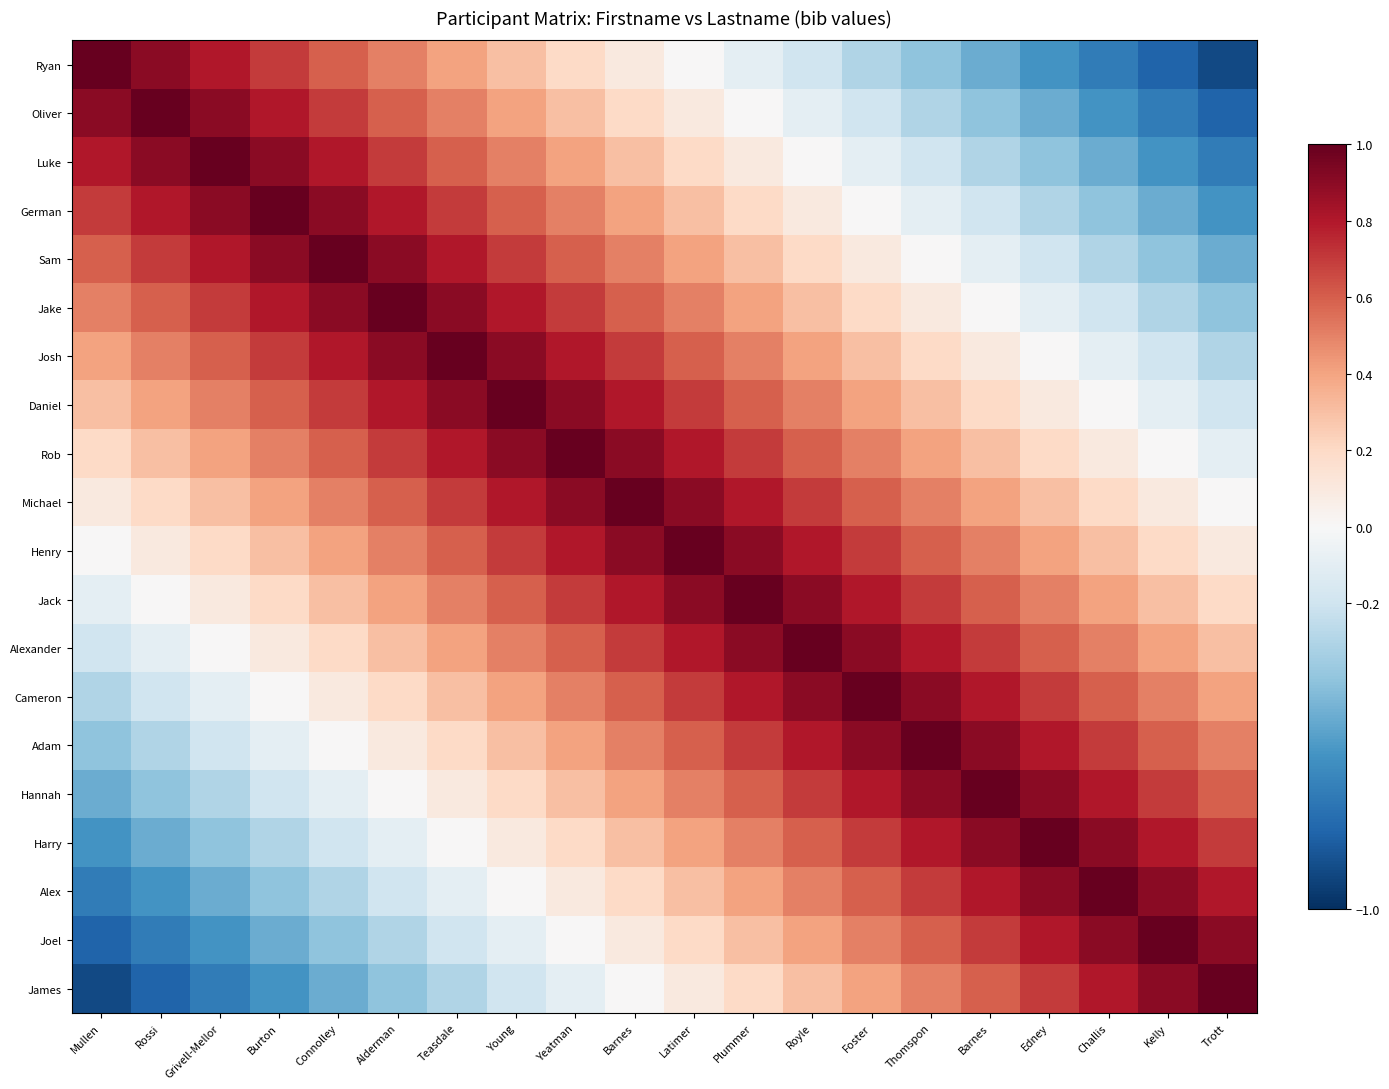

List the series in order of their peak value, highest first.

Ryan, Oliver, Luke, German, Sam, Jake, Josh, Daniel, Rob, Michael, Henry, Jack, Alexander, Cameron, Adam, Hannah, Harry, Alex, Joel, James